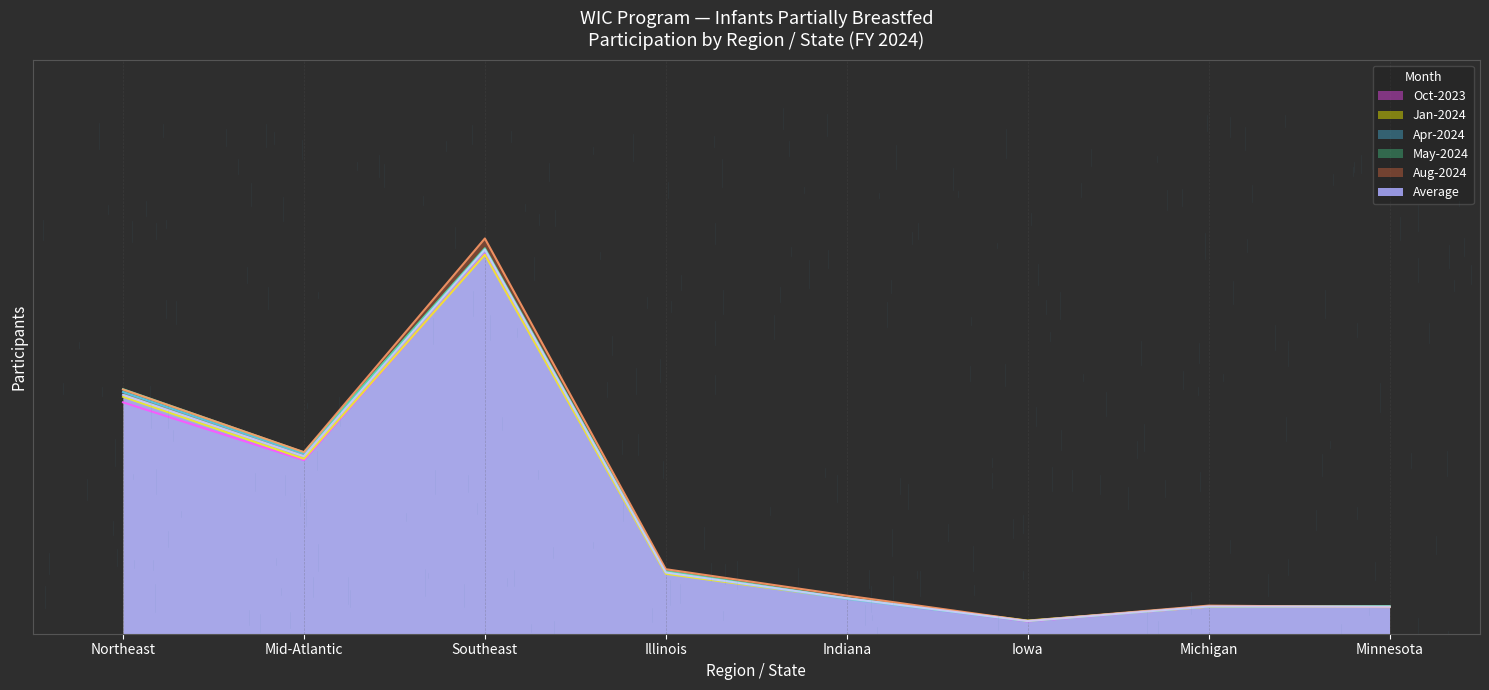

What is the sum of the May-2024 values at Minnesota and Indiana?

0.7